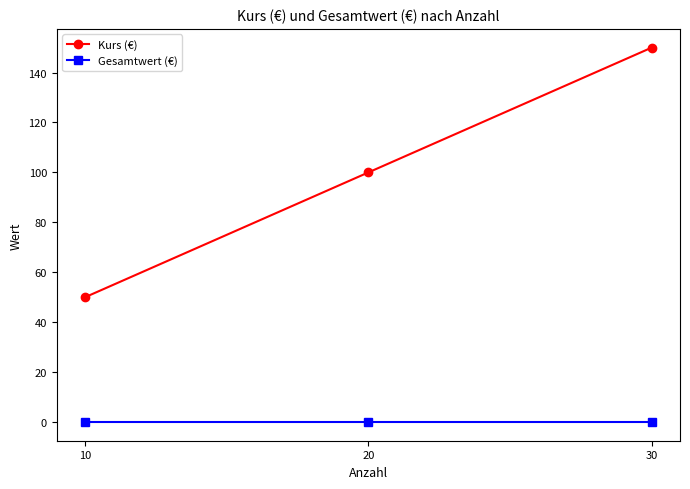

What is the sum of the Kurs (€) values at 10 and 30?

200